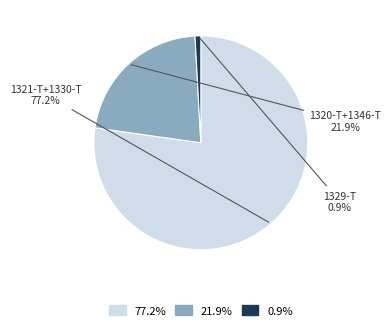

Which slice is the largest?

77.2%